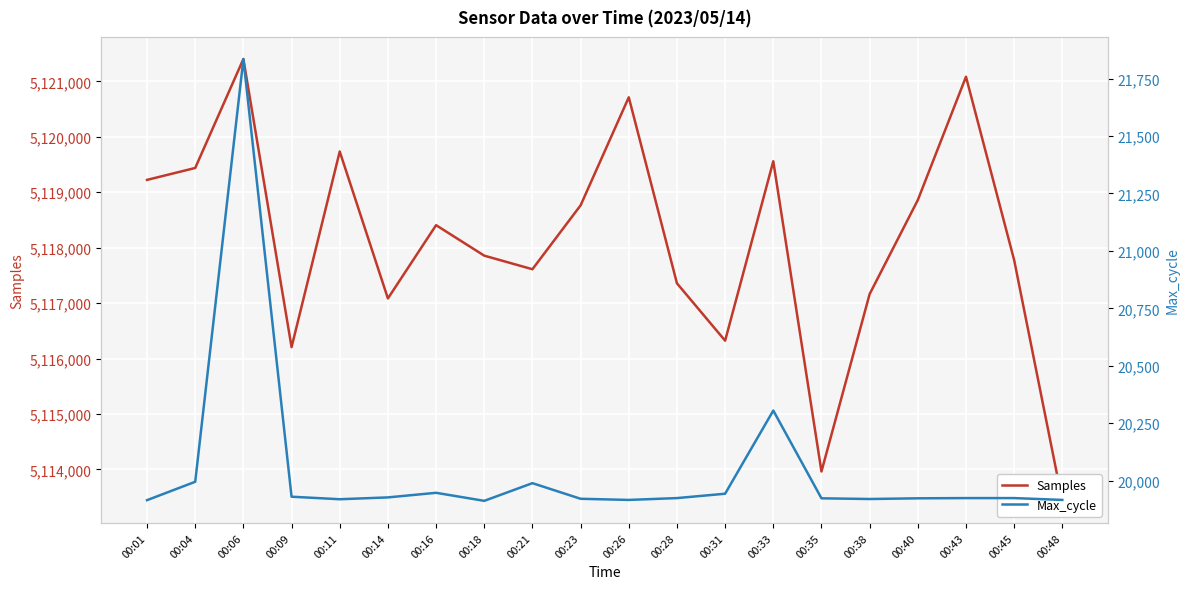

Does the chart display data point markers on the line(s)?

No